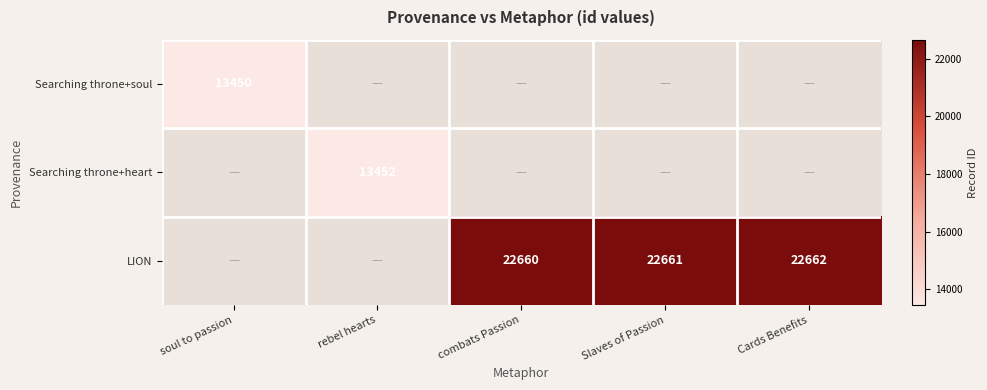

True or false: LION has a value of 34666 at Cards Benefits.

False